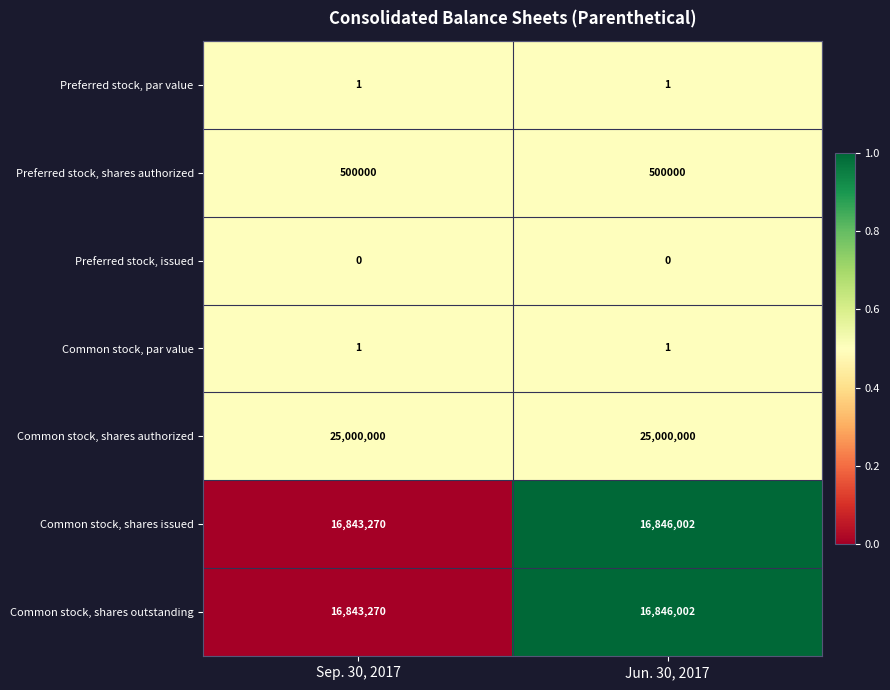

What value does the Common stock, shares authorized series have at Sep. 30, 2017?

25000000